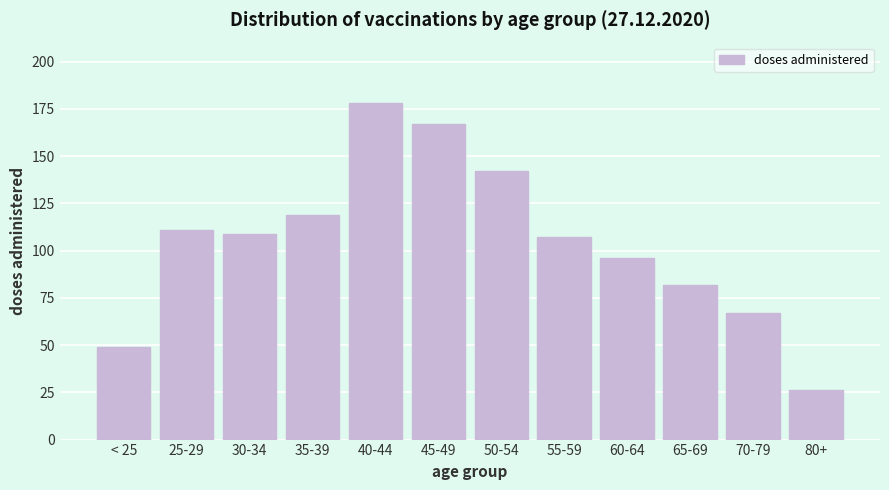

Reading right to left, what are all the values shown in this chart?

26	67	82	96	107	142	167	178	119	109	111	49